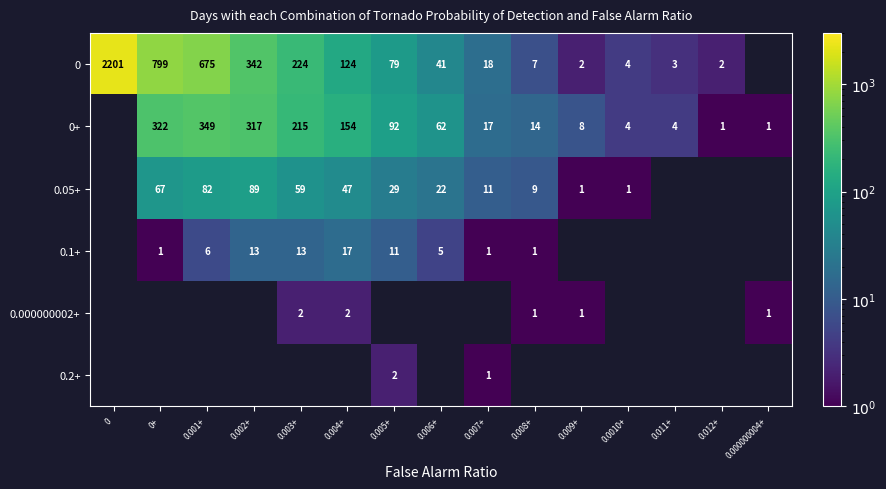

True or false: 0.2+ has a value of 2 at 0.007+.

False